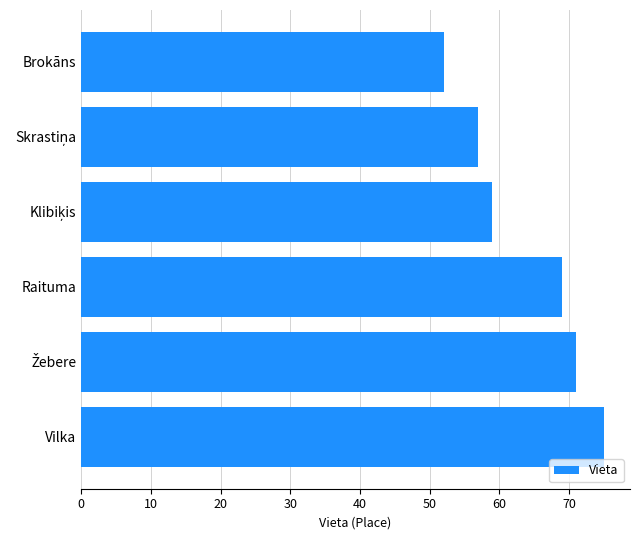

Are the bars horizontal?

Yes